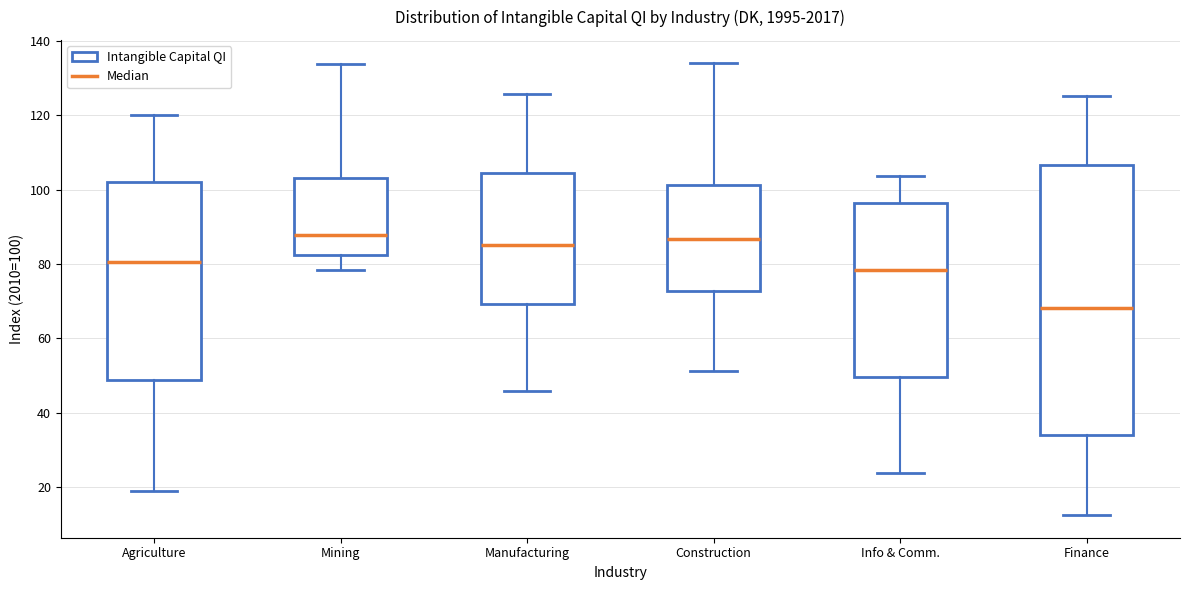

Which box is the tallest, from its lower edge to its upper edge?

Finance